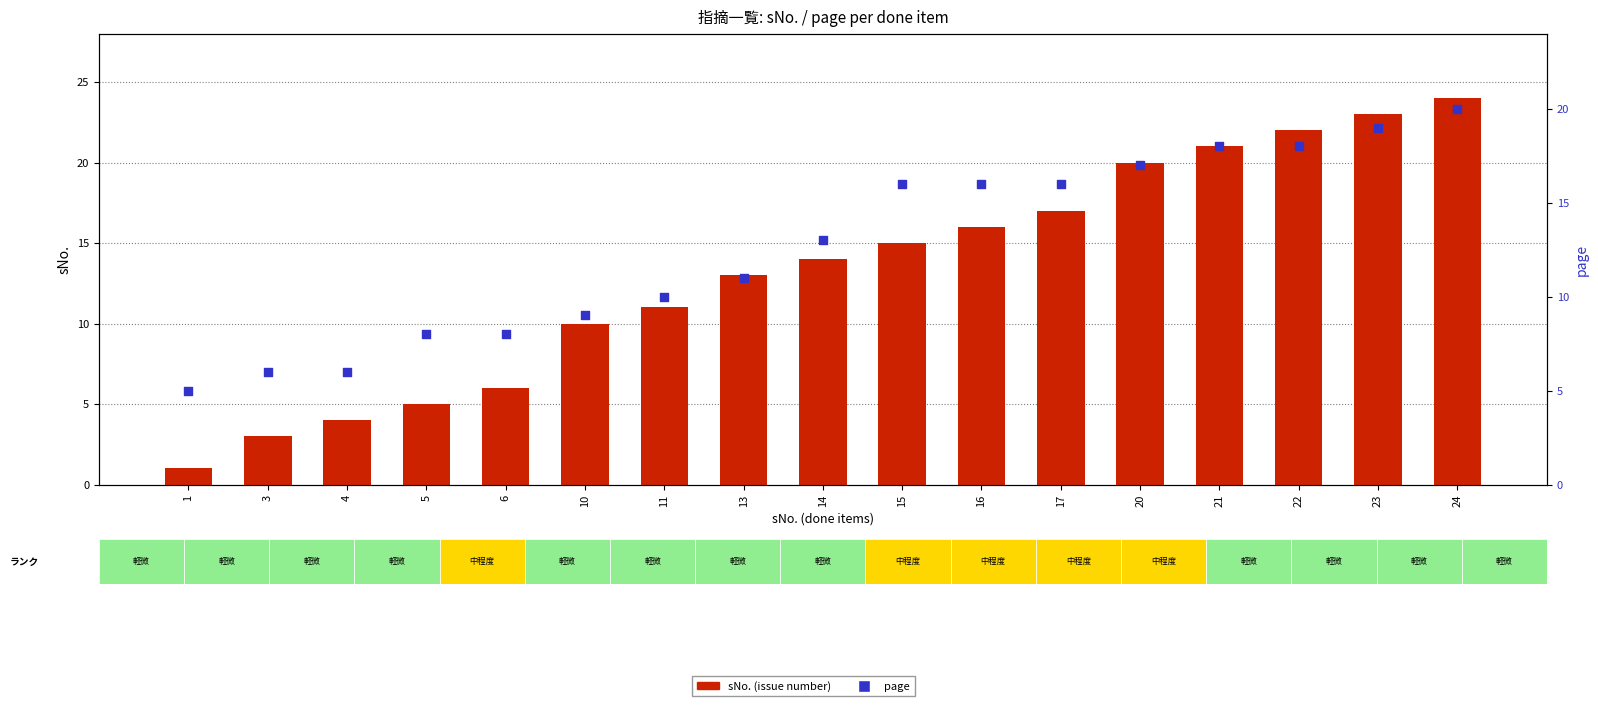

What is the total value across all series at 1?

6